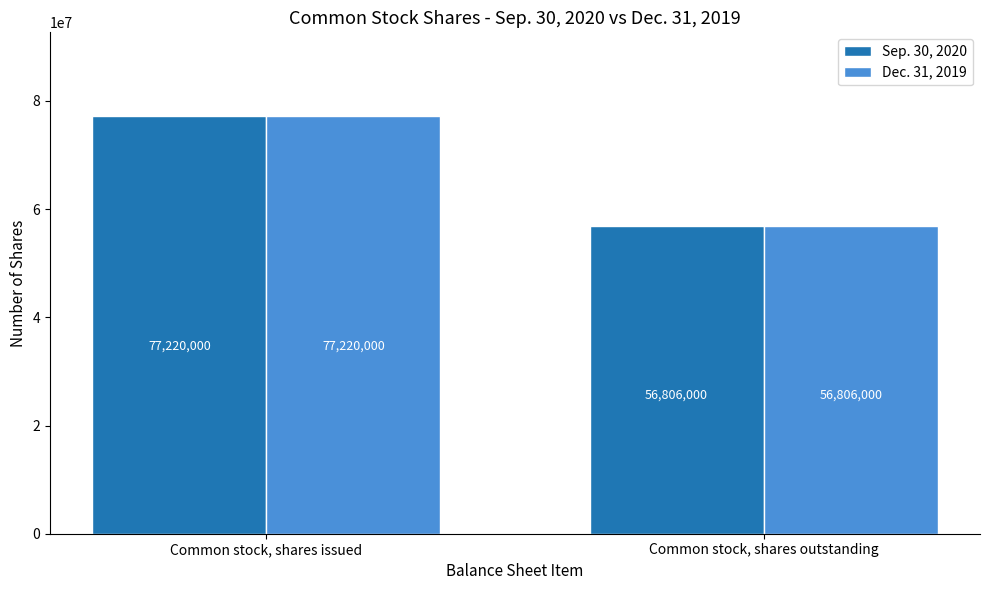

How many bars are there in each group?

2